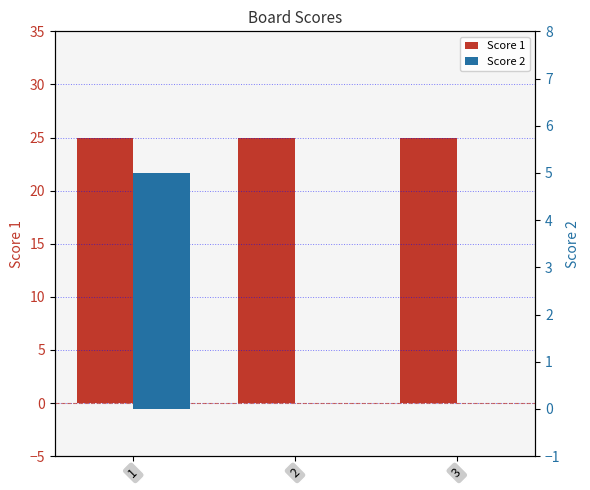

Which series has the widest spread of values?

Score 2